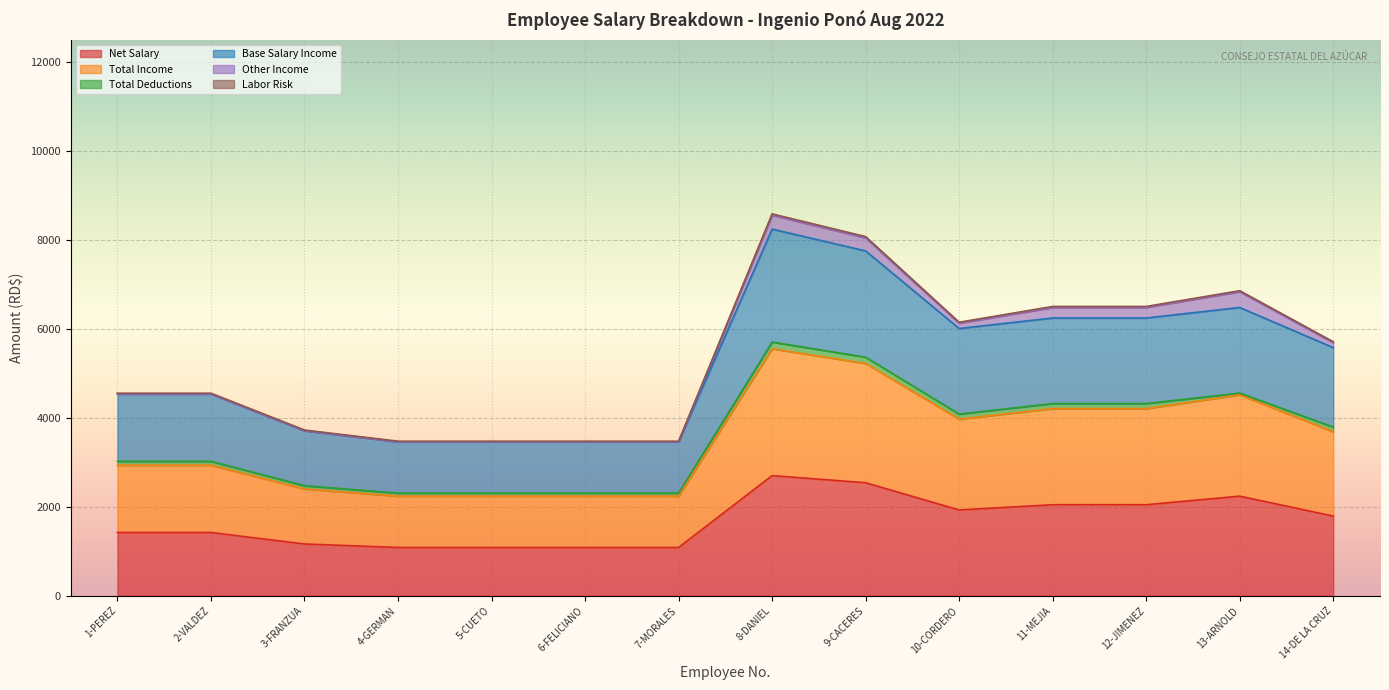

What is the highest value of the Net Salary series?

2702.7